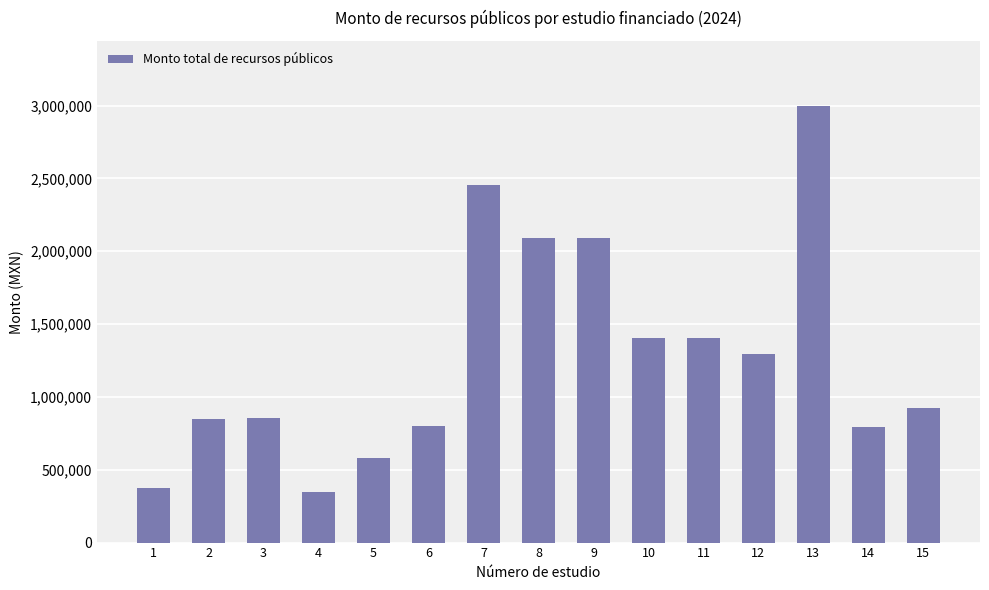

At which label does the data first exceed 922780?

7